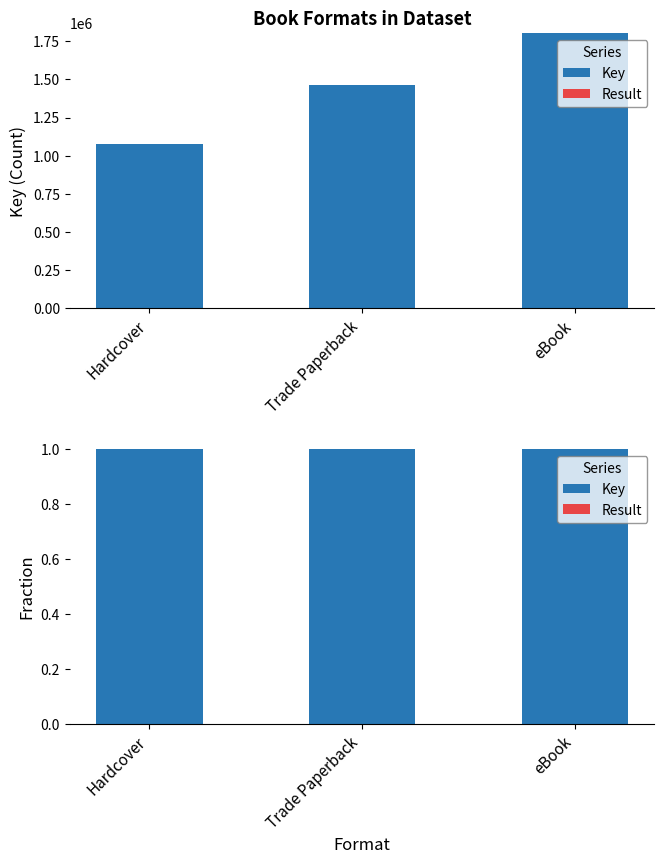

The value of Result at Hardcover is 0.0. True or false?

True